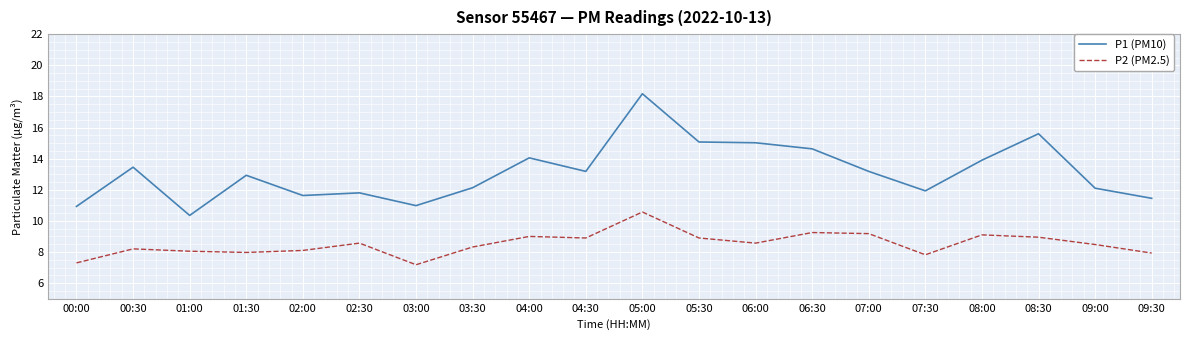

What is the minimum value shown in the chart?

7.2